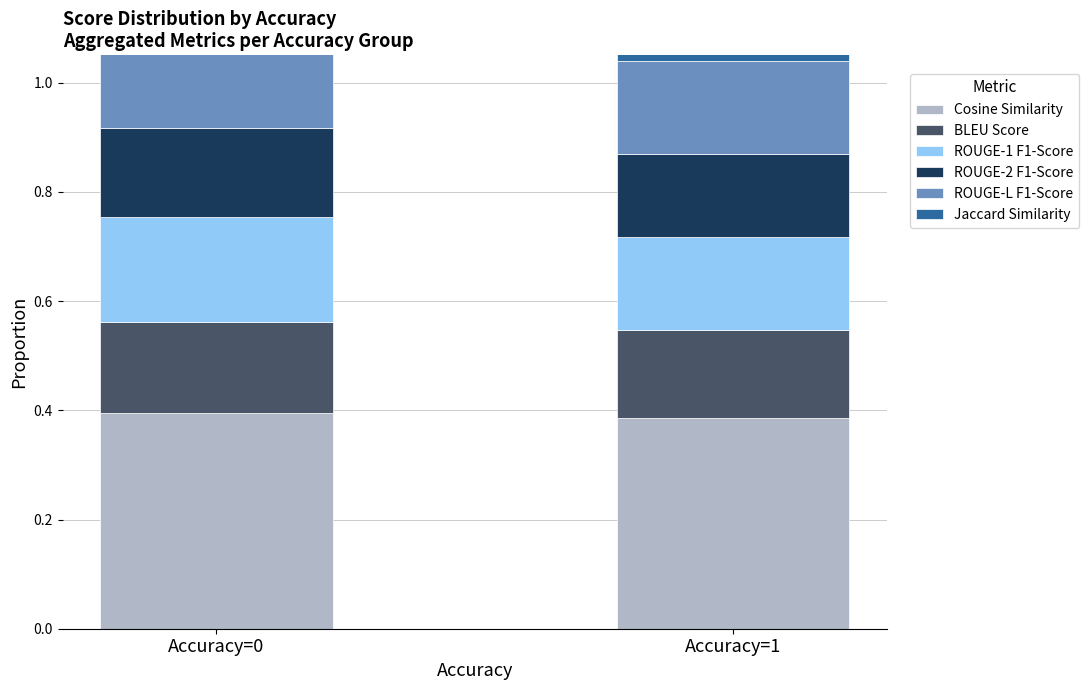

Reading left to right, transcribe all the data shown in this chart.

Cosine Similarity: Accuracy=0=0.4	Accuracy=1=0.4
BLEU Score: Accuracy=0=0.2	Accuracy=1=0.2
ROUGE-1 F1-Score: Accuracy=0=0.2	Accuracy=1=0.2
ROUGE-2 F1-Score: Accuracy=0=0.2	Accuracy=1=0.2
ROUGE-L F1-Score: Accuracy=0=0.2	Accuracy=1=0.2
Jaccard Similarity: Accuracy=0=0.2	Accuracy=1=0.1